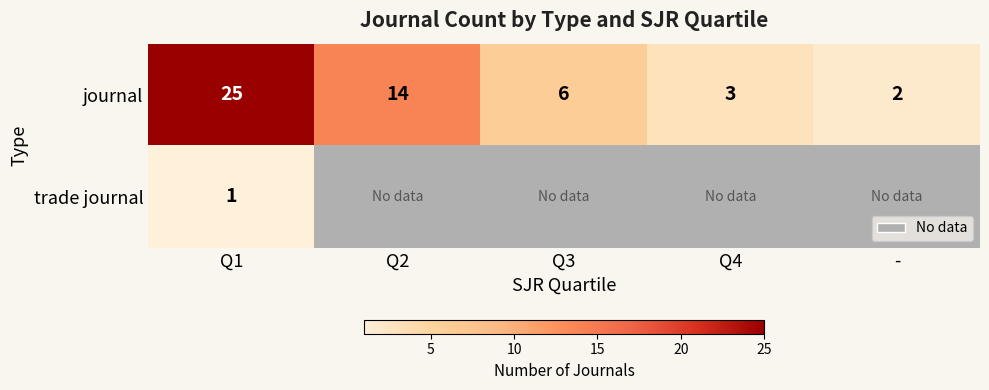

What is the difference between the second highest and minimum values in the journal series?

12